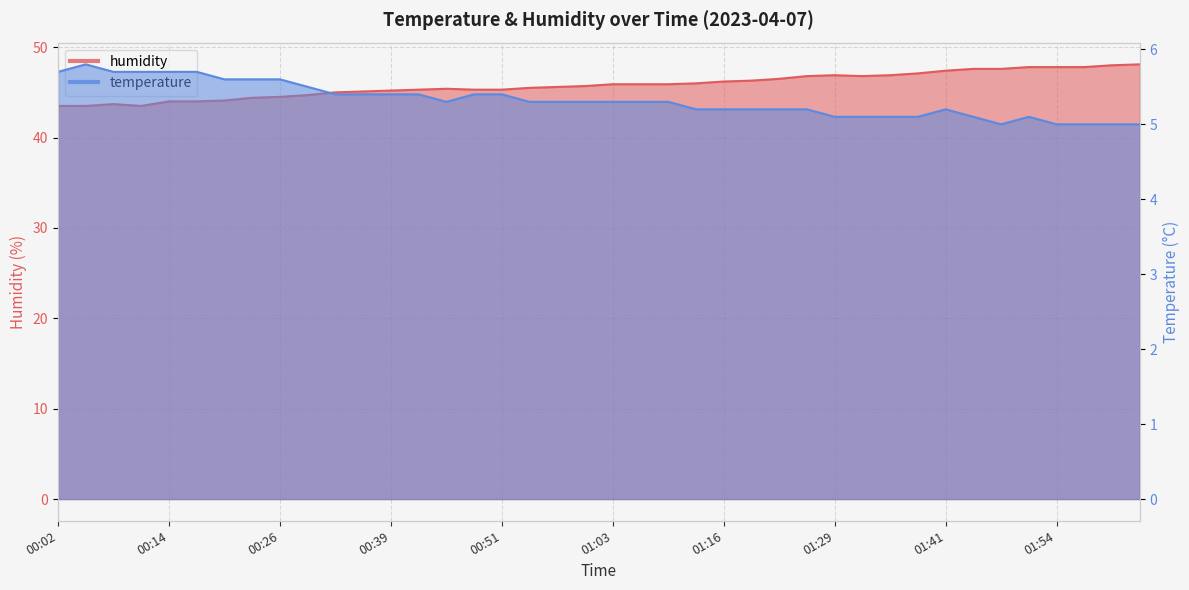

At which category is the sum across all series the highest?

02:03